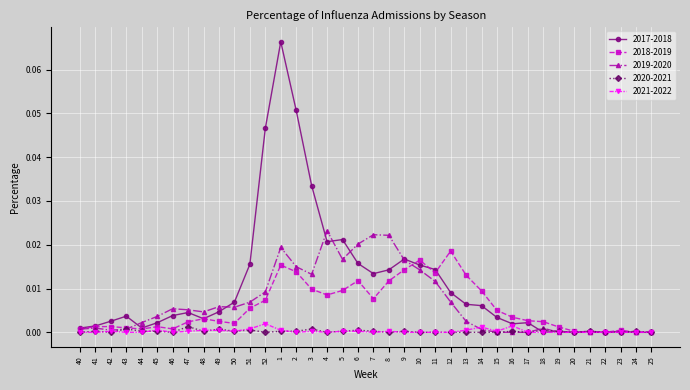

How many series are shown in this chart?

5